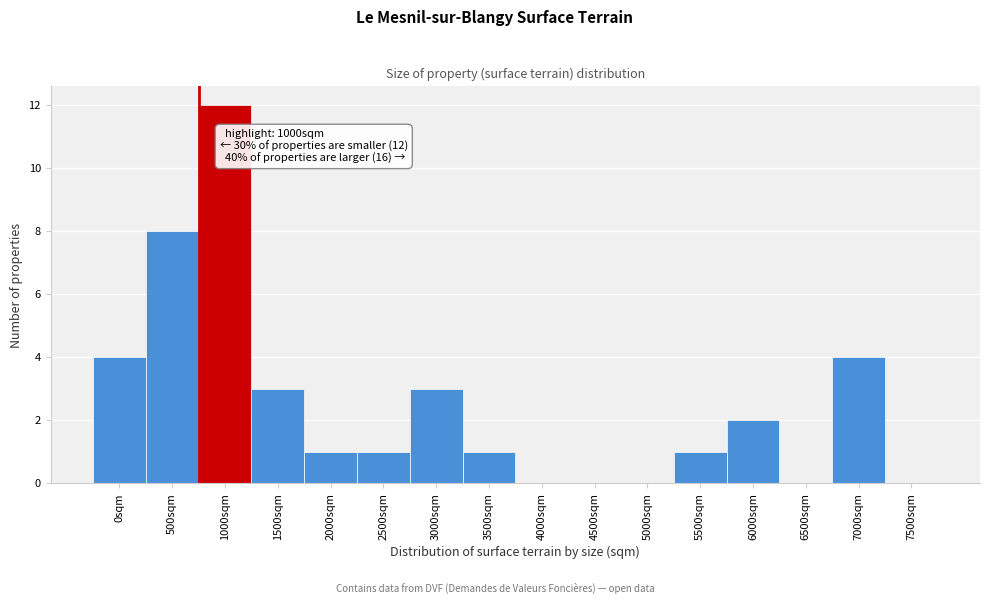

Reading left to right, transcribe all the data shown in this chart.

0sqm=4	500sqm=8	1000sqm=12	1500sqm=3	2000sqm=1	2500sqm=1	3000sqm=3	3500sqm=1	4000sqm=0	4500sqm=0	5000sqm=0	5500sqm=1	6000sqm=2	6500sqm=0	7000sqm=4	7500sqm=0